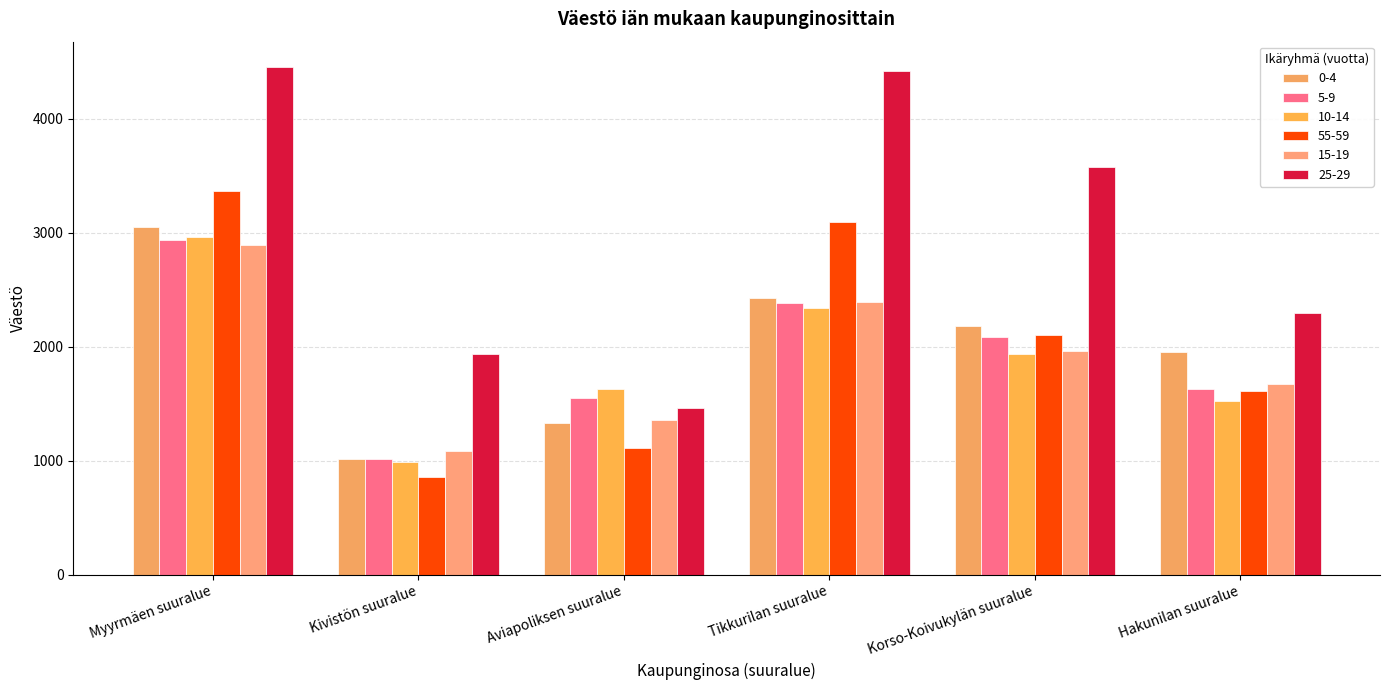

How many groups of bars are there?

6